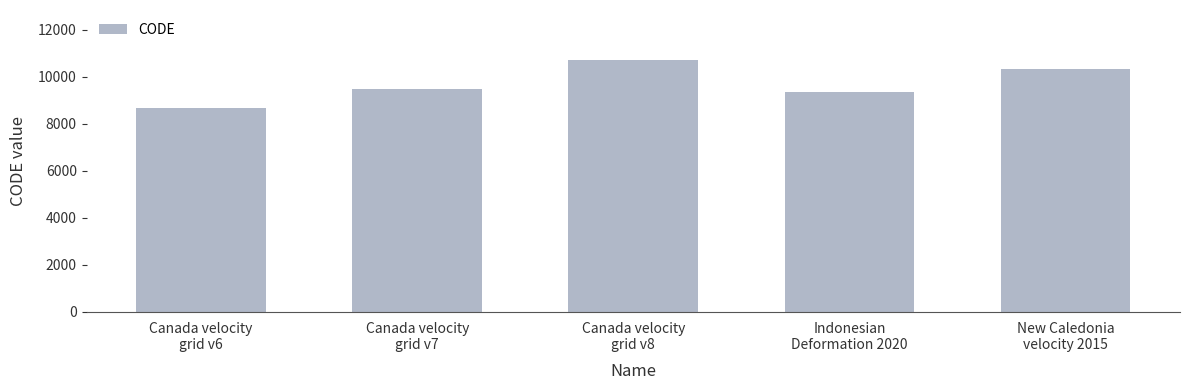

The value at Indonesian
Deformation 2020 is 2258. True or false?

False